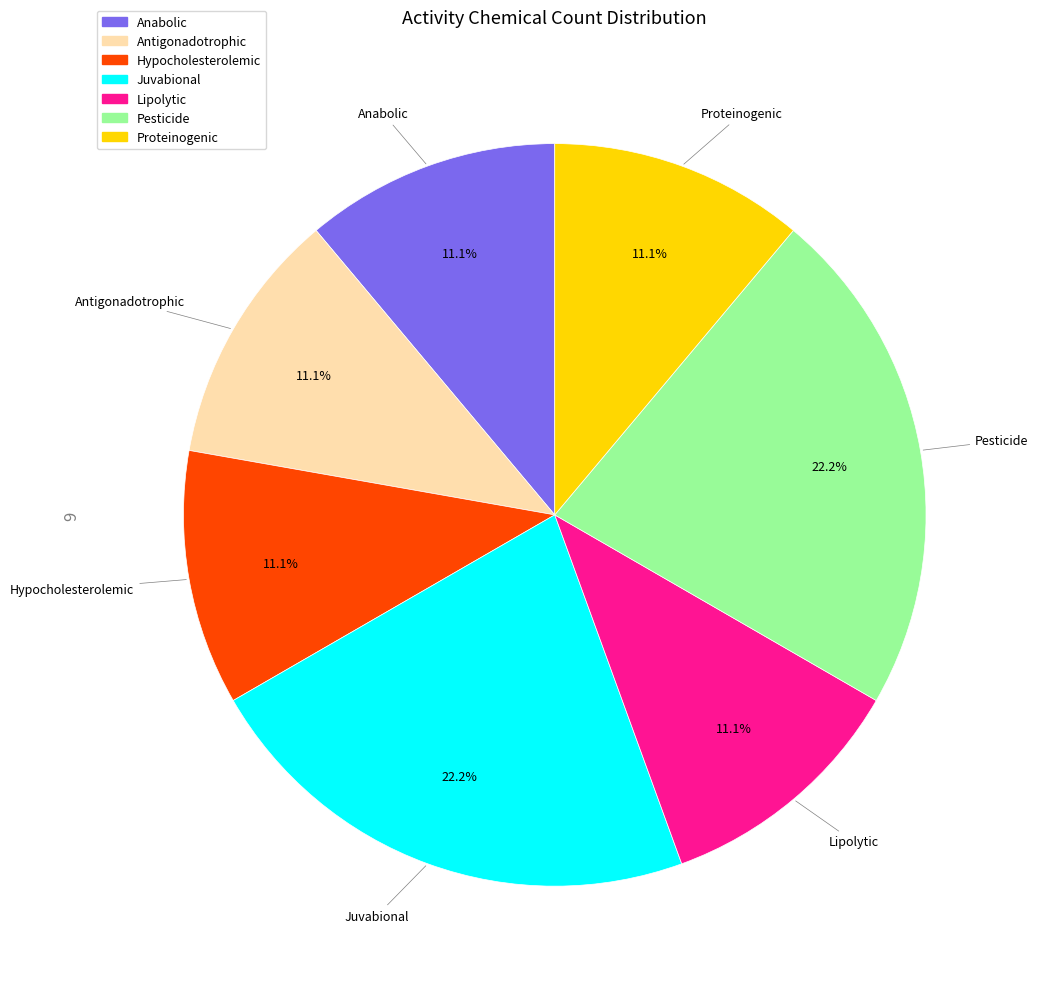

What percentage is the Lipolytic slice, to the nearest percent?

11%